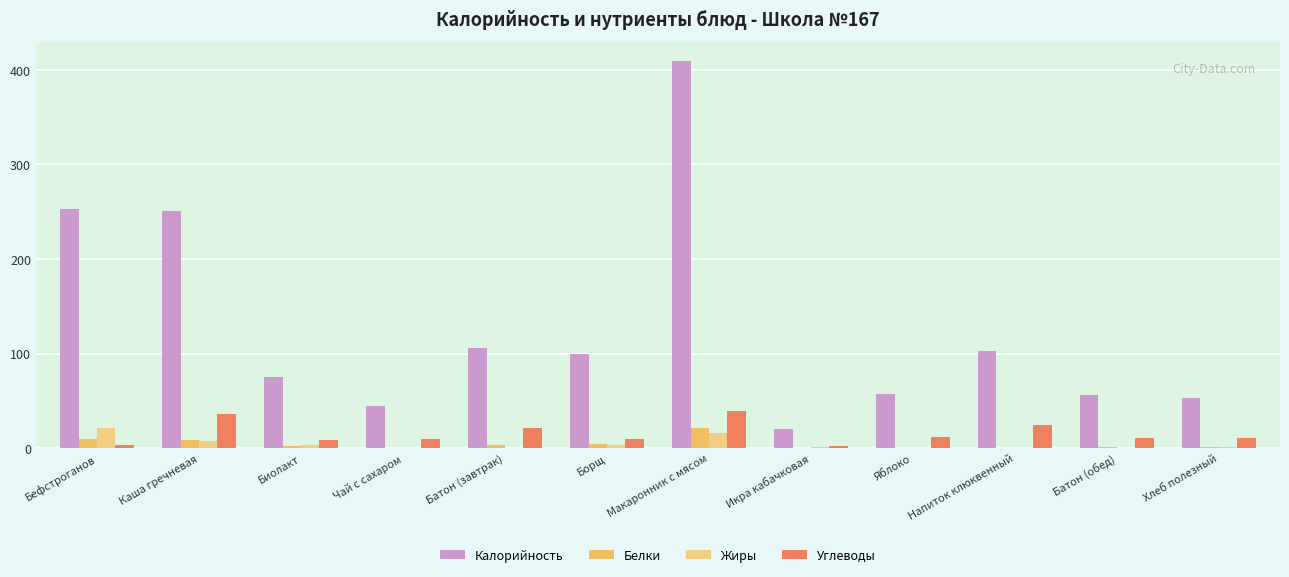

What is the difference between the maximum and second lowest values in the Жиры series?

21.9